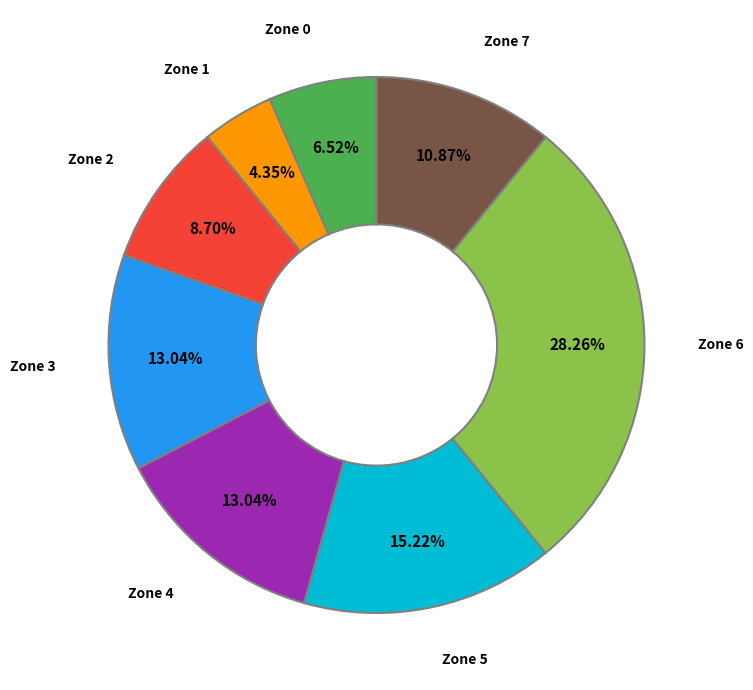

Does Zone 3 account for over 50% of the chart?

No